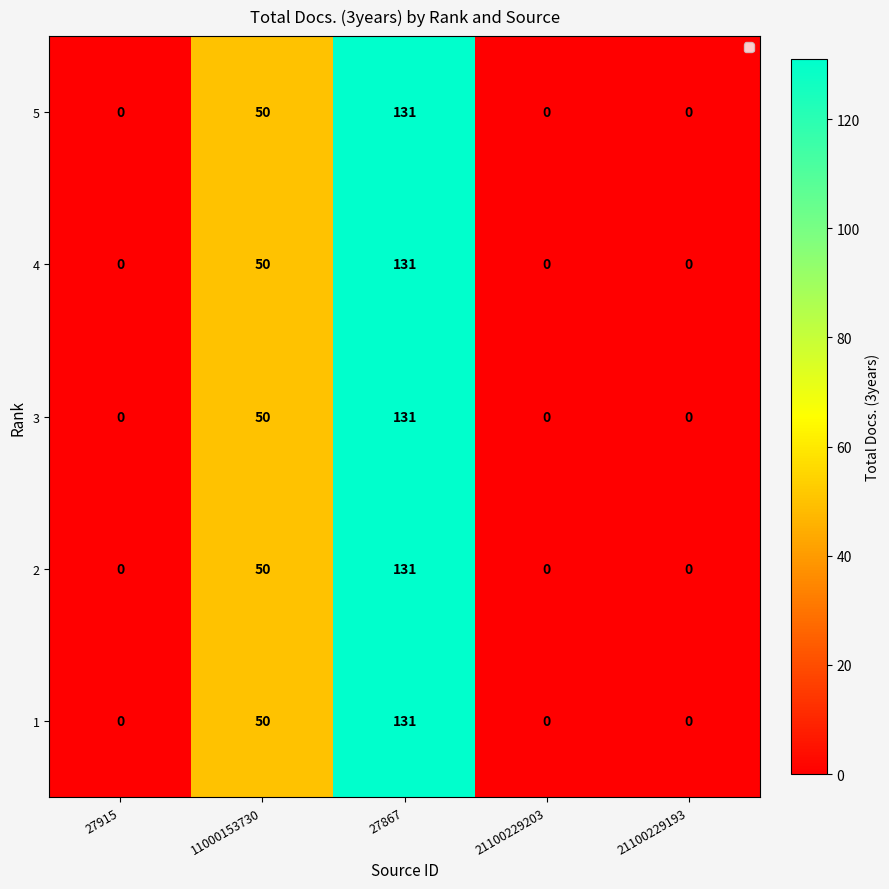

Where is 3 nearest to the value 65?

11000153730